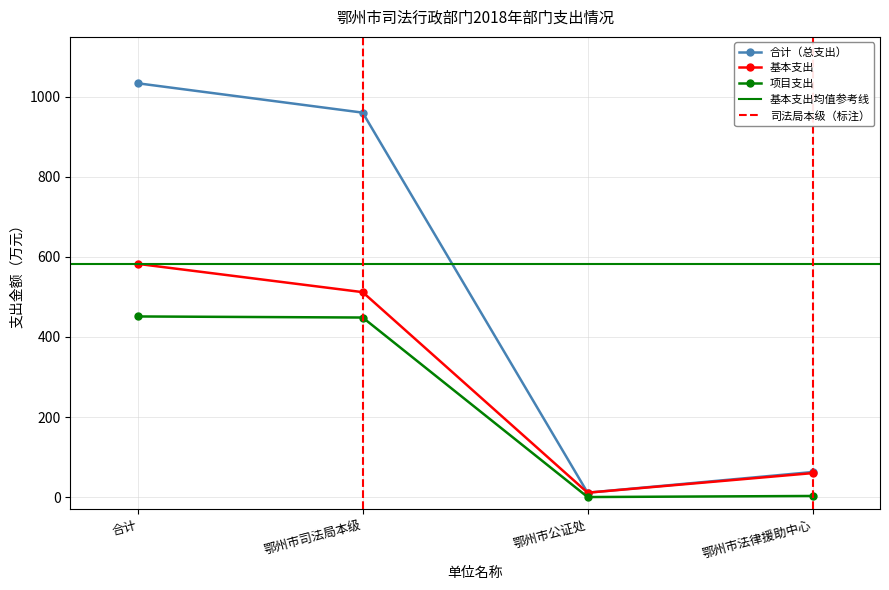

What is the total value across all series at 鄂州市公证处?

21.8